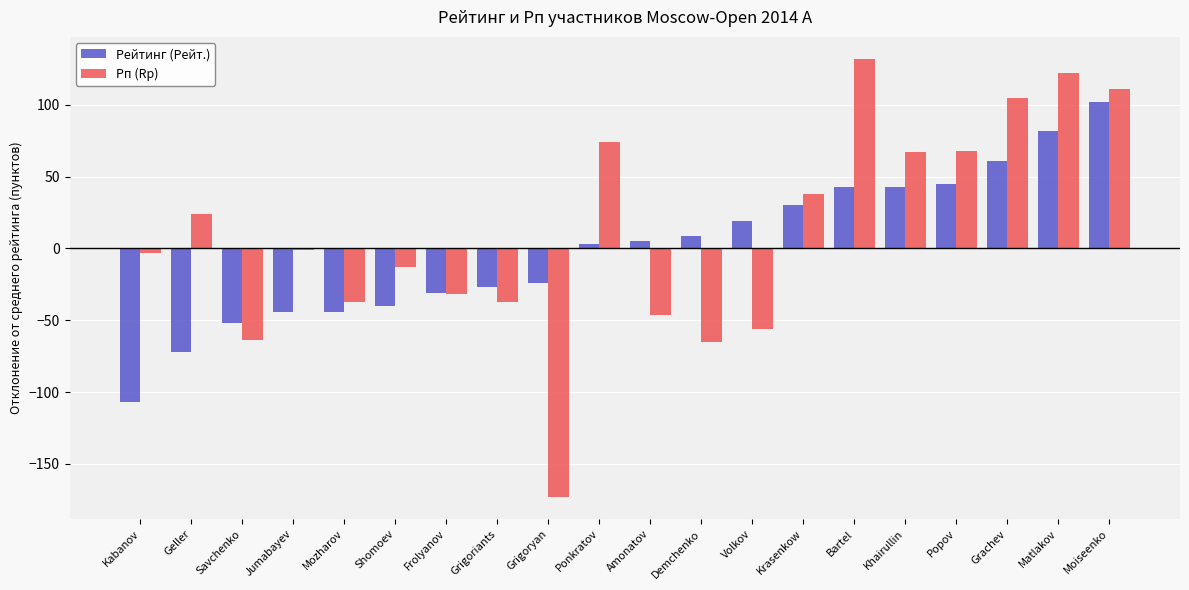

Which category has the lowest value across all series?

Grigoryan